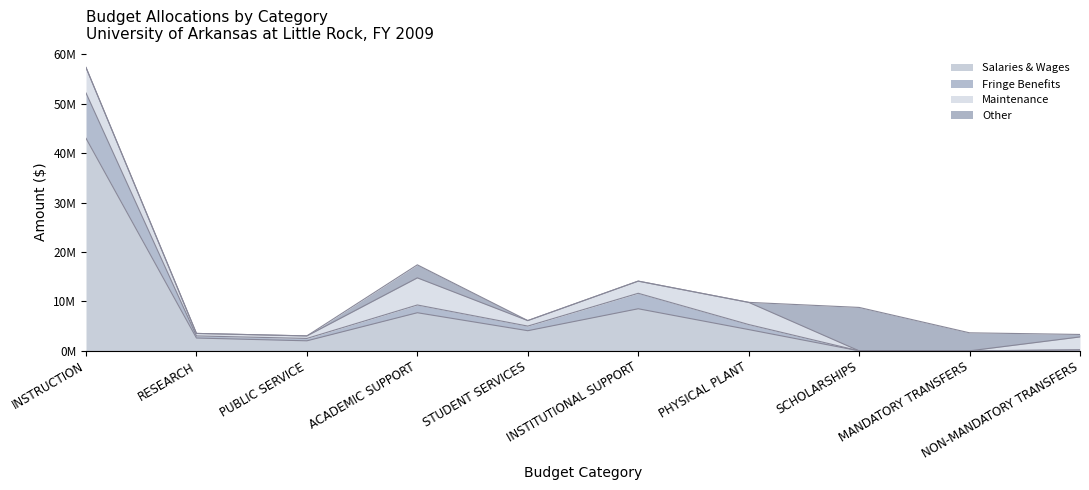

What is the difference between the second highest and minimum values in the Salaries & Wages series?

8513124